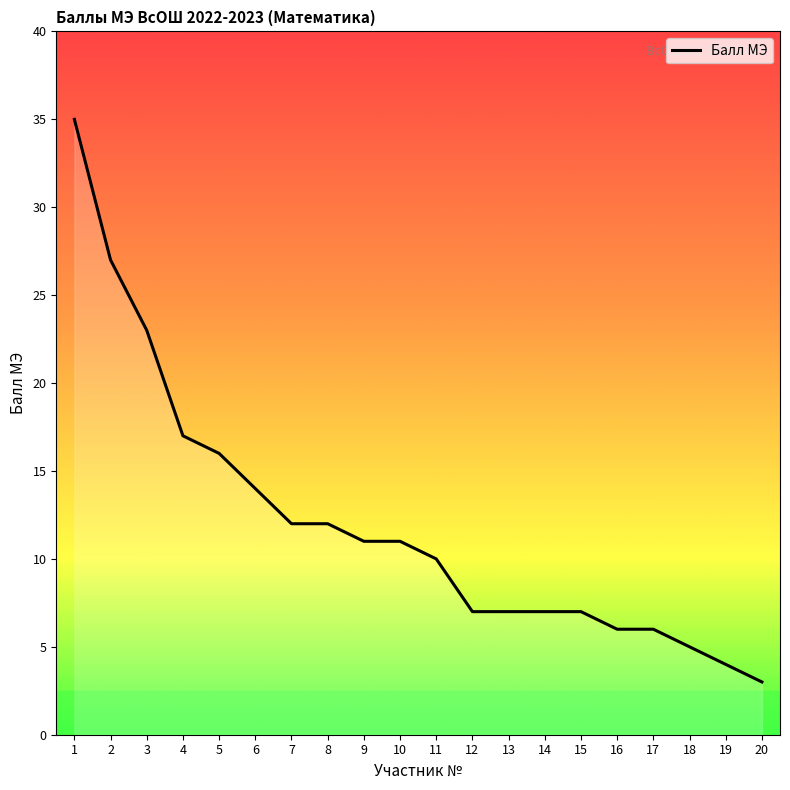

List the labels in order of value, largest first.

1, 2, 3, 4, 5, 6, 7, 8, 9, 10, 11, 12, 13, 14, 15, 16, 17, 18, 19, 20